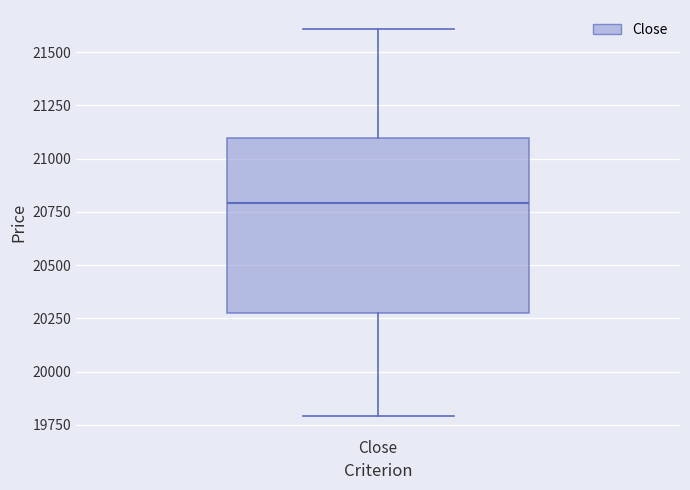

Transcribe this box plot: give where the median line is, the range the box spans, and where the two whiskers end, as read against the y-axis. The values are not printed on the chart, so give them approximately, as read against the axis.

median 20800, box 20300 to 21100, whiskers 19800 to 21600